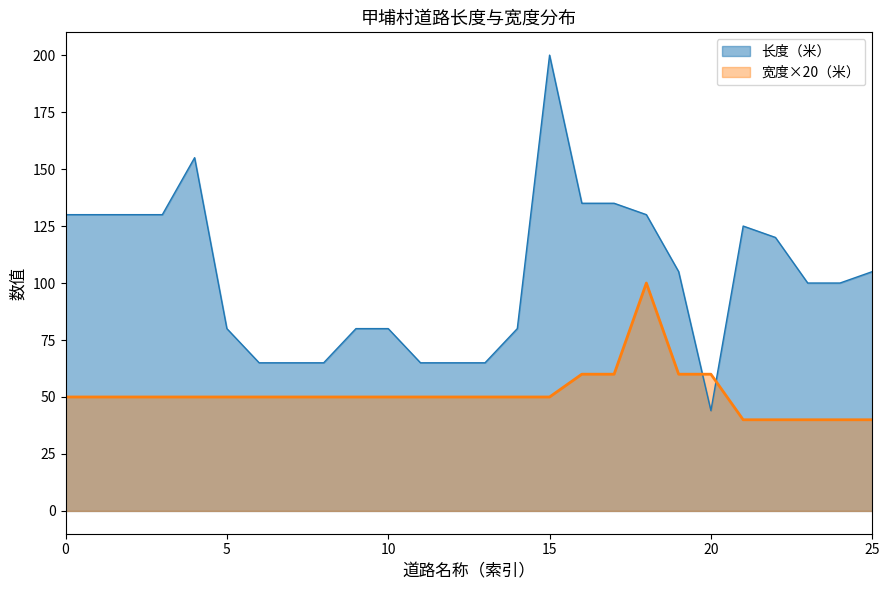

What is the maximum value for 长度（米）?

200